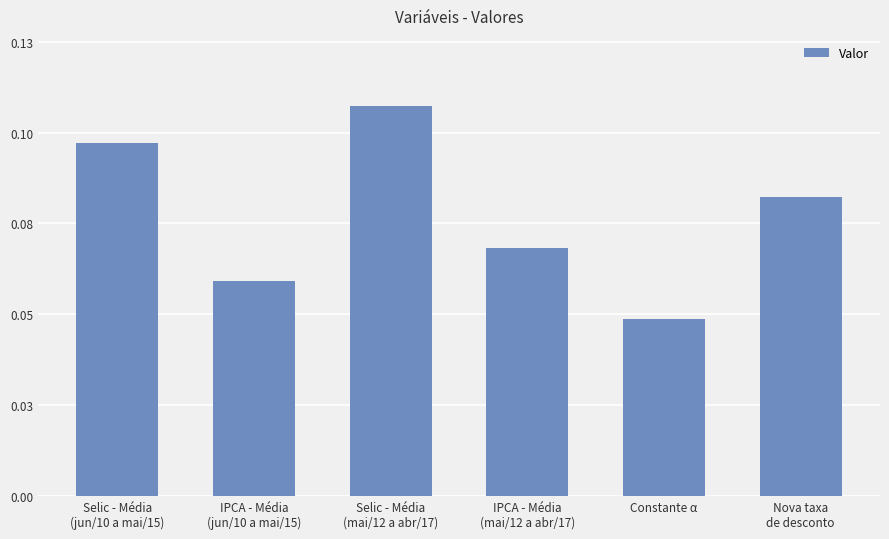

List the labels in order of value, largest first.

Selic - Média
(mai/12 a abr/17), Selic - Média
(jun/10 a mai/15), Nova taxa
de desconto, IPCA - Média
(mai/12 a abr/17), IPCA - Média
(jun/10 a mai/15), Constante α